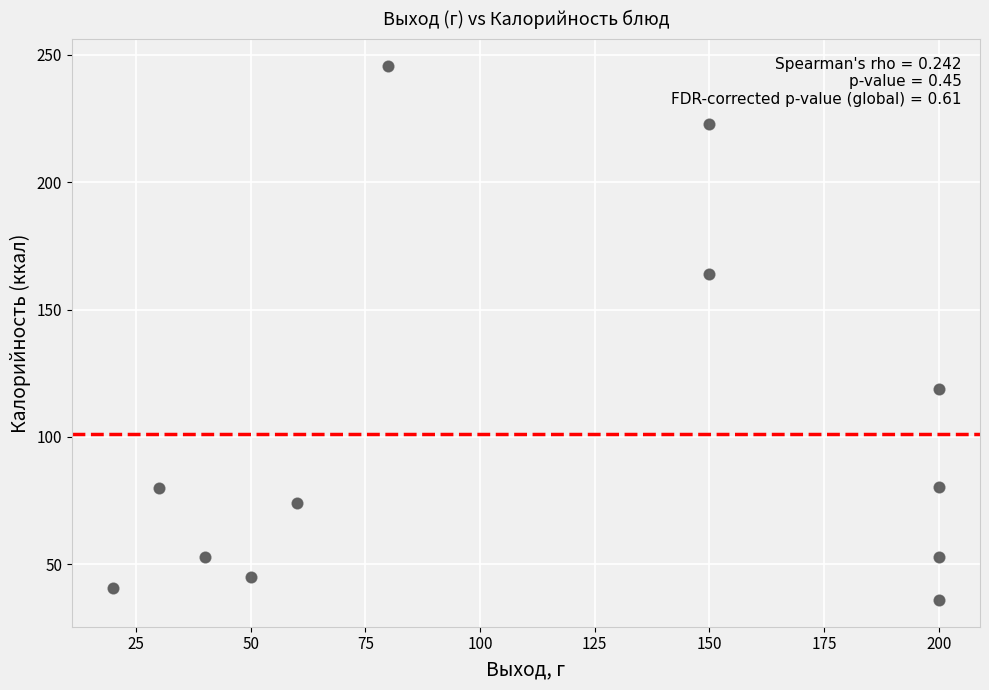

What Y value in the scatter plot is closest to 140?

119.0